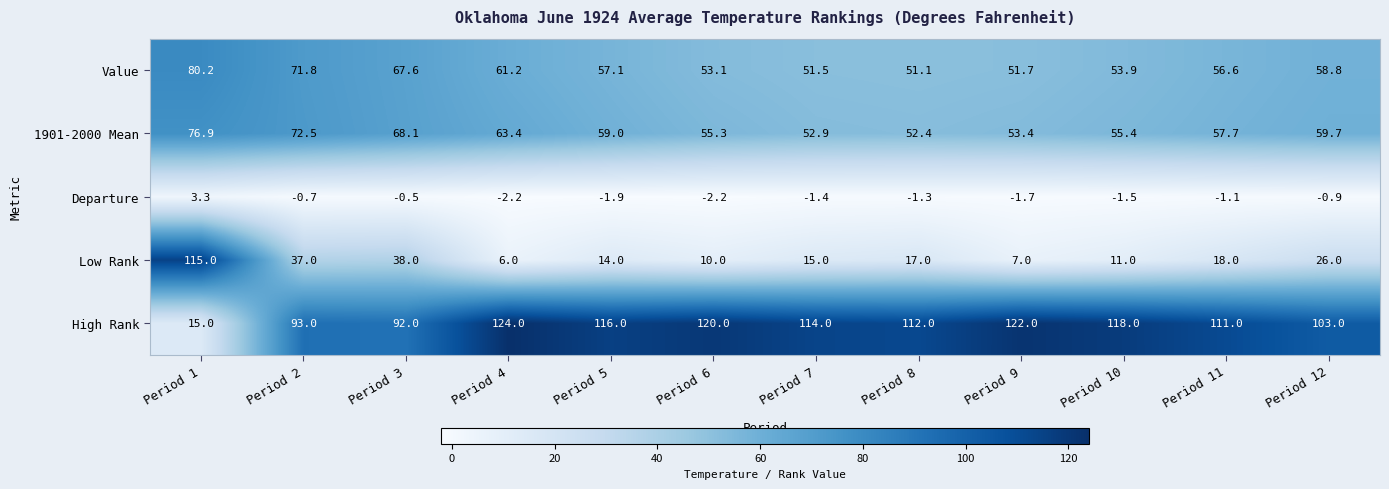

Count the number of data series in this chart.

5